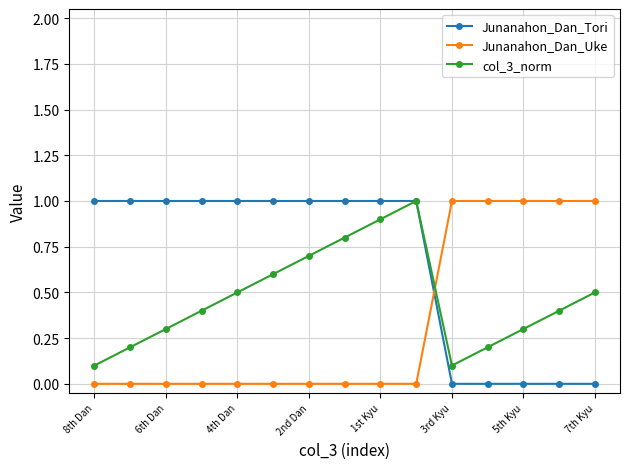

Which series ends up on top after the final intersection of Junanahon_Dan_Uke and col_3_norm?

Junanahon_Dan_Uke